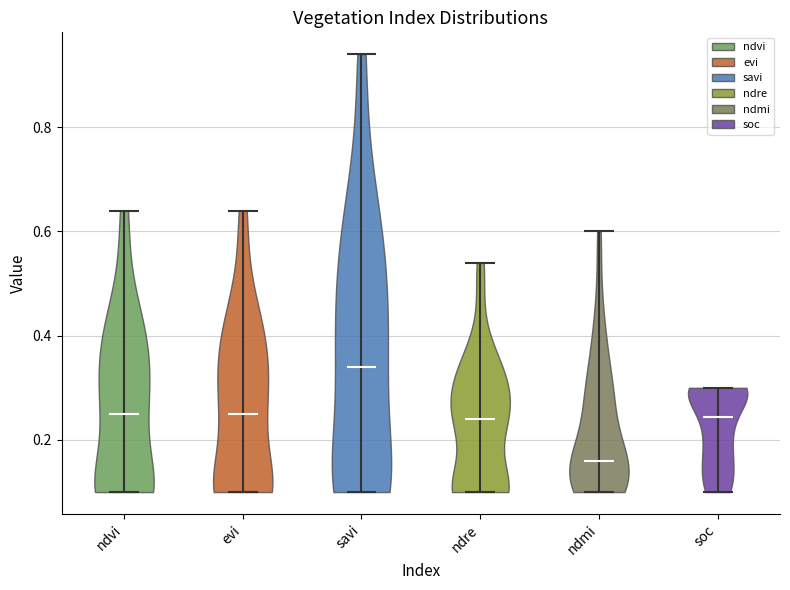

Reading left to right, read every violin against the y-axis: where its median line is, and the lowest and highest points it reaches. The values are not printed on the chart, so give them approximately, as read against the axis.

ndvi: median line 0.26, lowest point 0.10, highest point 0.64
evi: median line 0.26, lowest point 0.10, highest point 0.64
savi: median line 0.34, lowest point 0.10, highest point 0.94
ndre: median line 0.24, lowest point 0.10, highest point 0.54
ndmi: median line 0.16, lowest point 0.10, highest point 0.60
soc: median line 0.24, lowest point 0.10, highest point 0.30